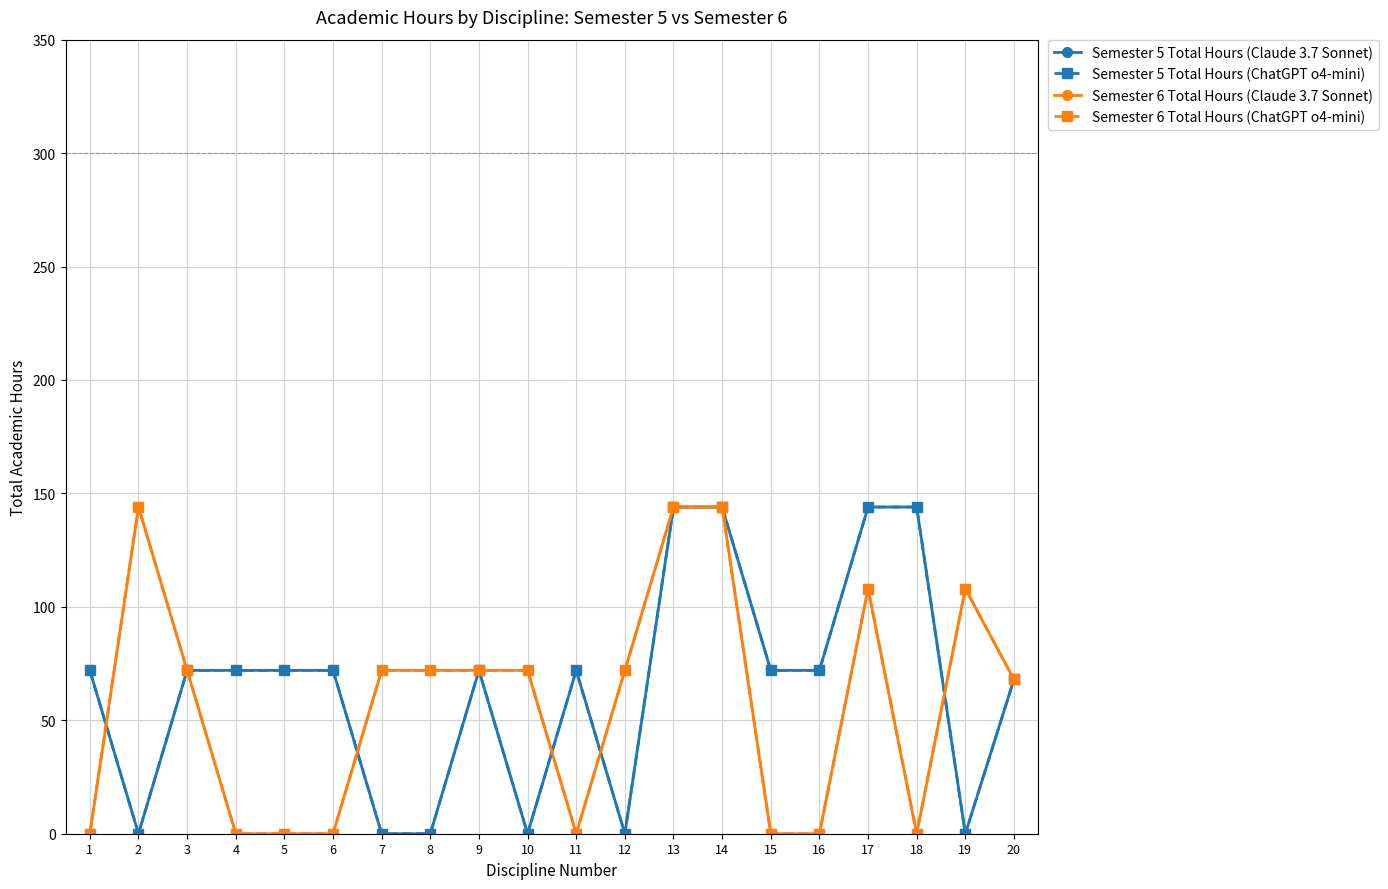

Which series has the largest range (max minus min)?

Semester 5 Total Hours (Claude 3.7 Sonnet)